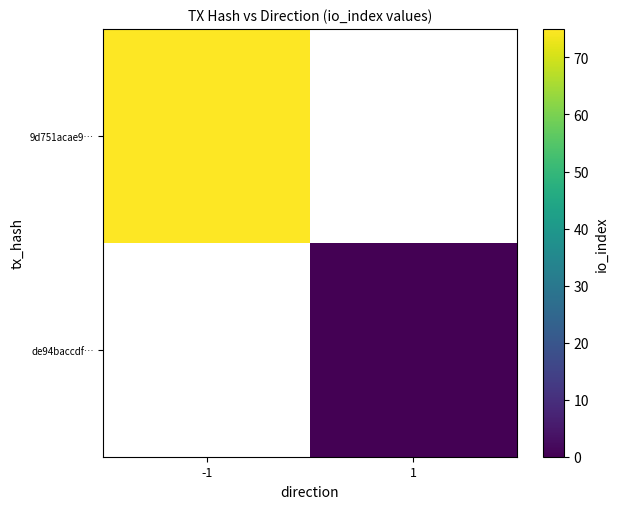

List the series in order of their overall mean, lowest first.

9d751acae9…, de94baccdf…